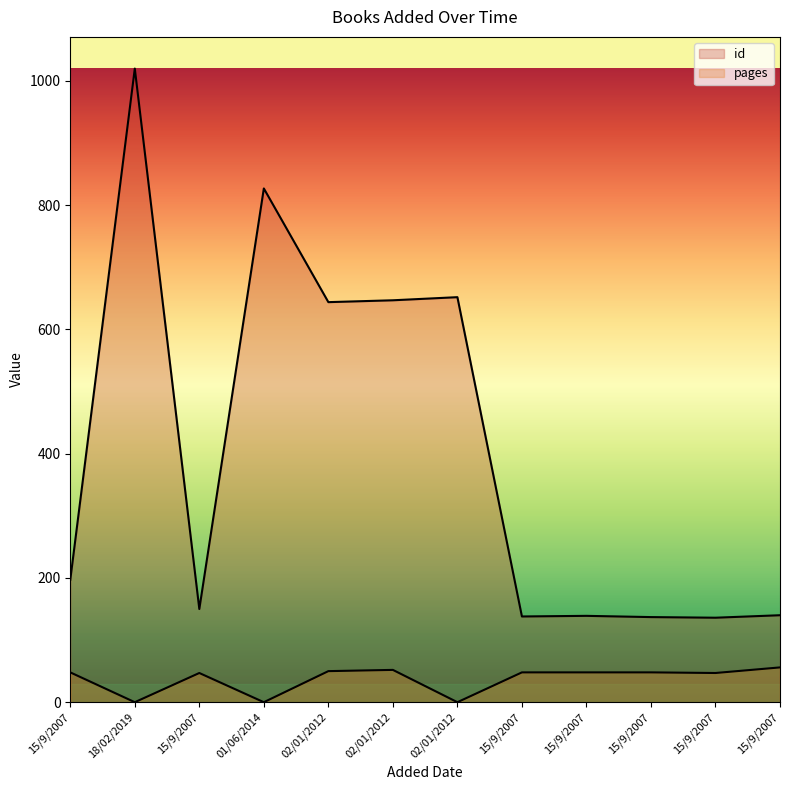

What is the maximum value for id?

1020